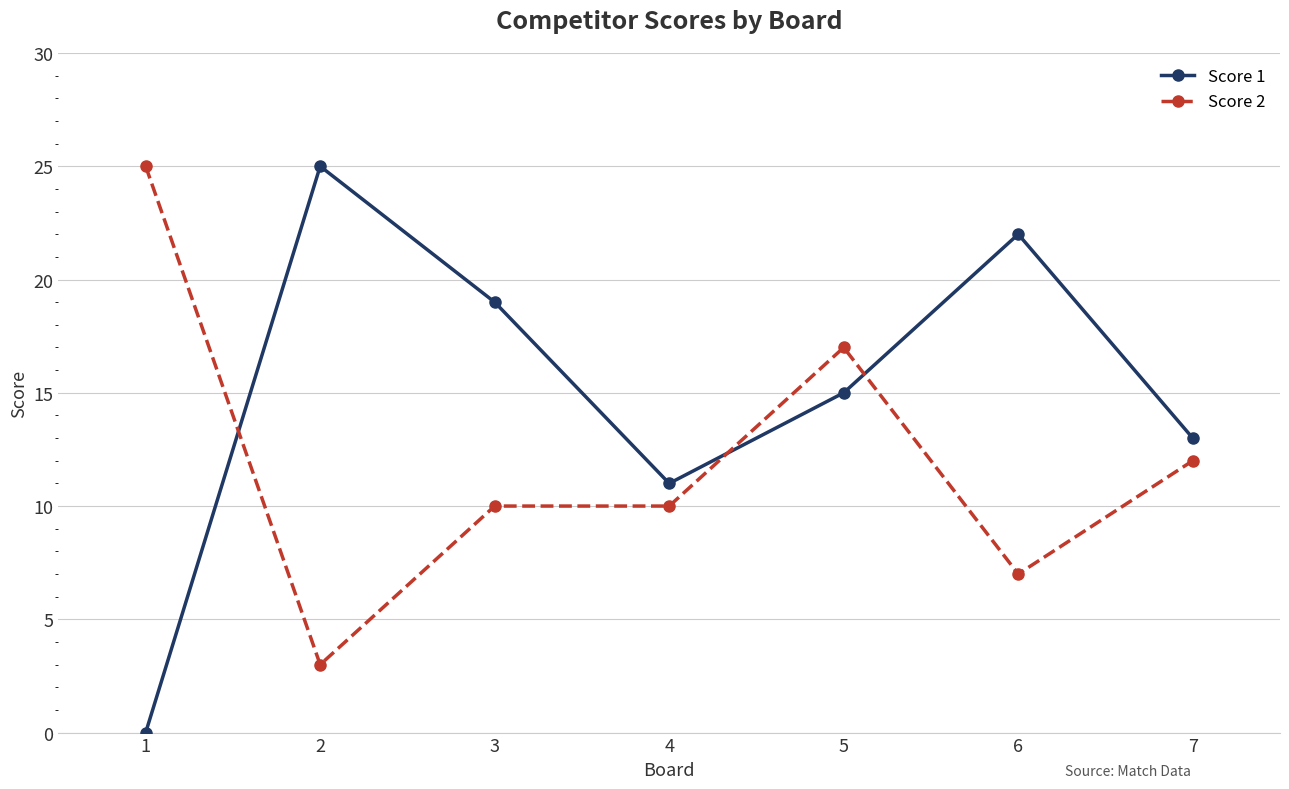

Between which two adjacent categories do Score 2 and Score 1 first intersect?

1 and 2